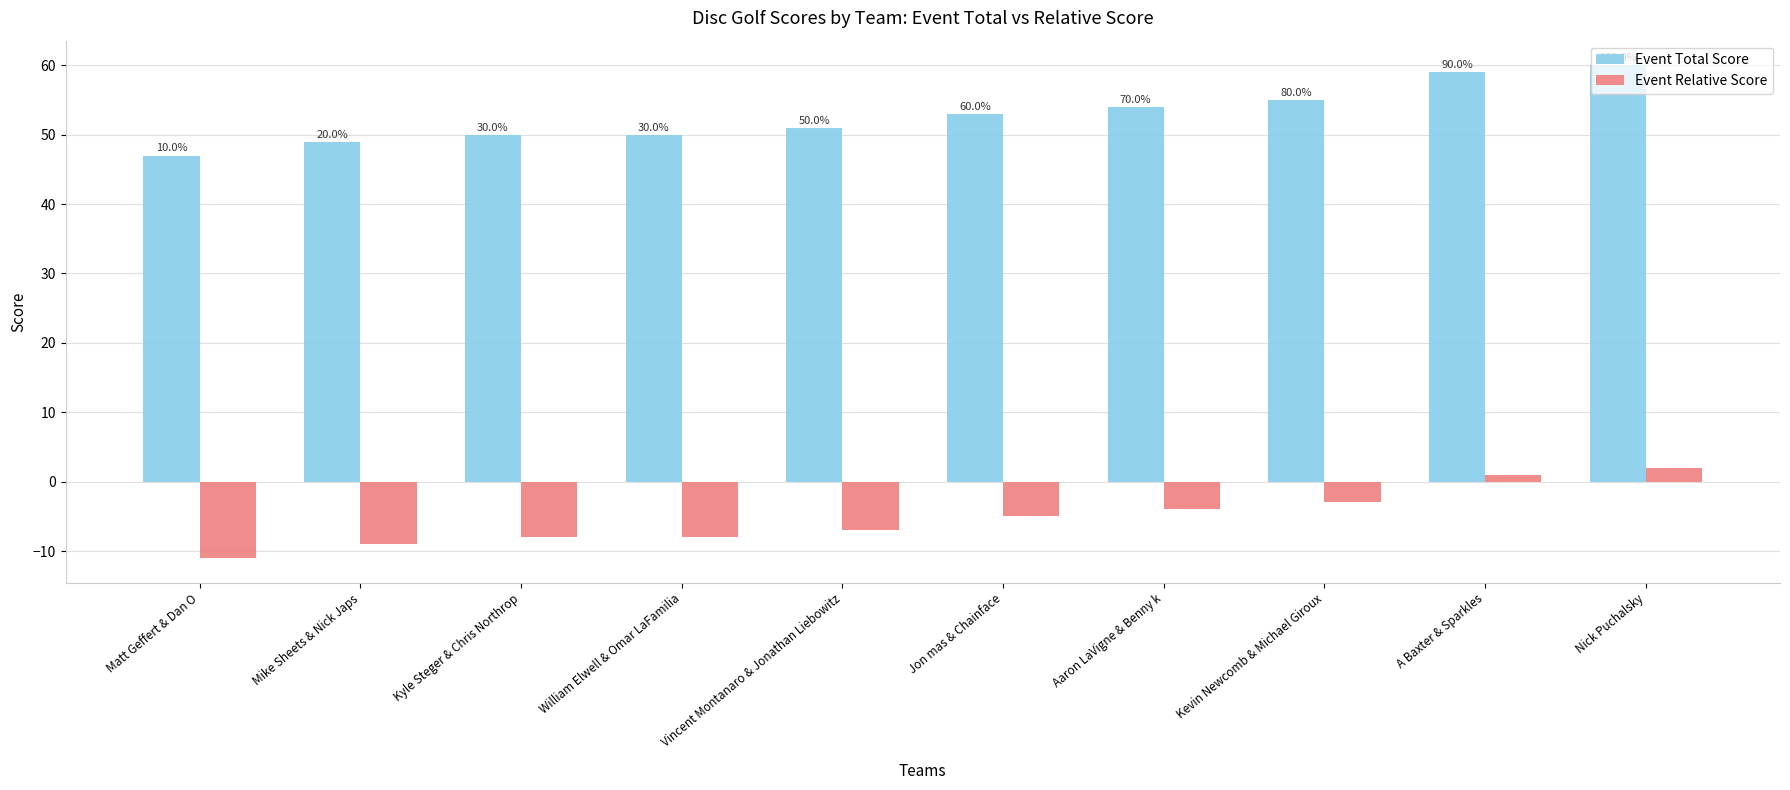

Which series has the largest range (max minus min)?

Event Total Score